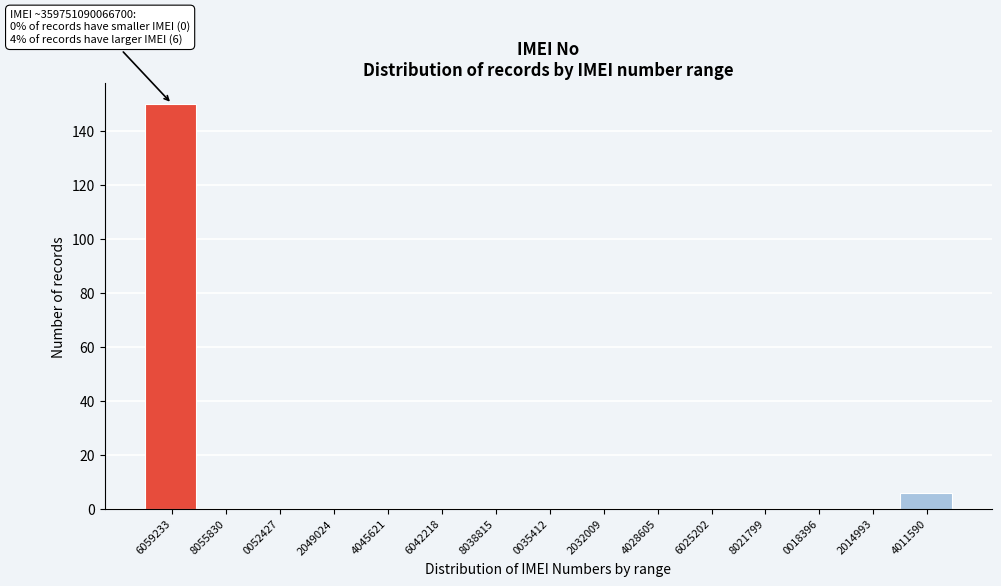

Reading right to left, transcribe all the data shown in this chart.

4011590=6	2014993=0	0018396=0	8021799=0	6025202=0	4028605=0	2032009=0	0035412=0	8038815=0	6042218=0	4045621=0	2049024=0	0052427=0	8055830=0	6059233=150